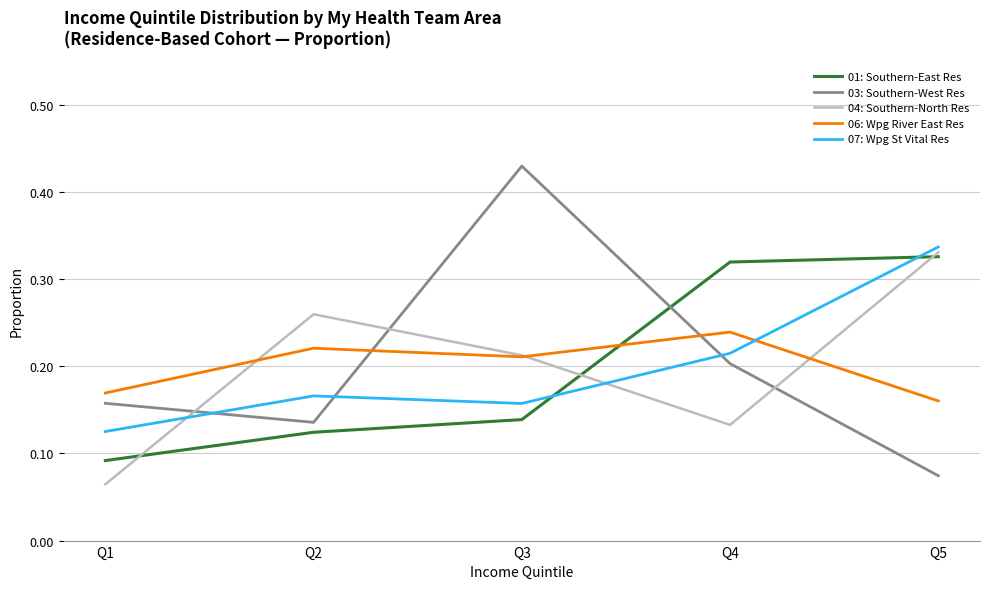

Count the 01: Southern-East Res values in the range 0 to 1.

5